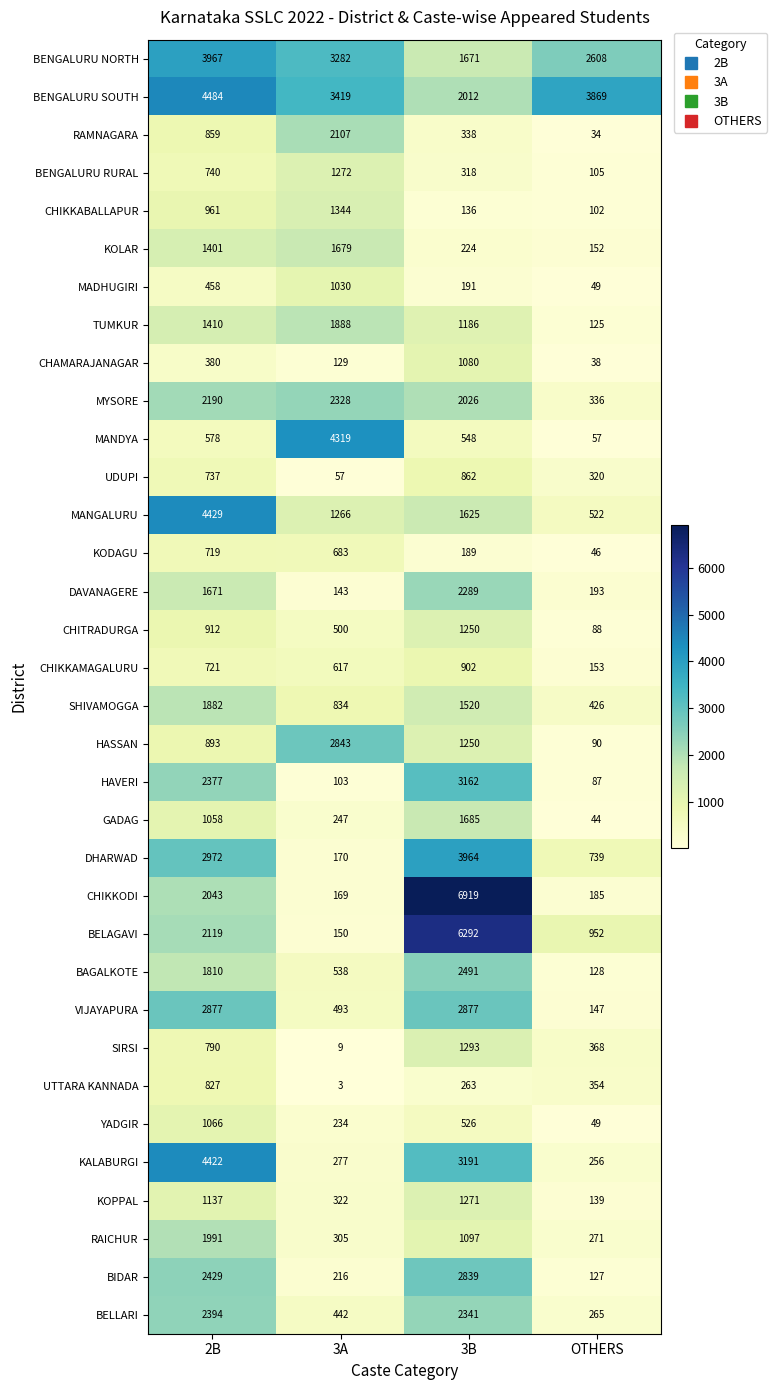

What is the difference between the second highest and minimum values in the CHAMARAJANAGAR series?

342